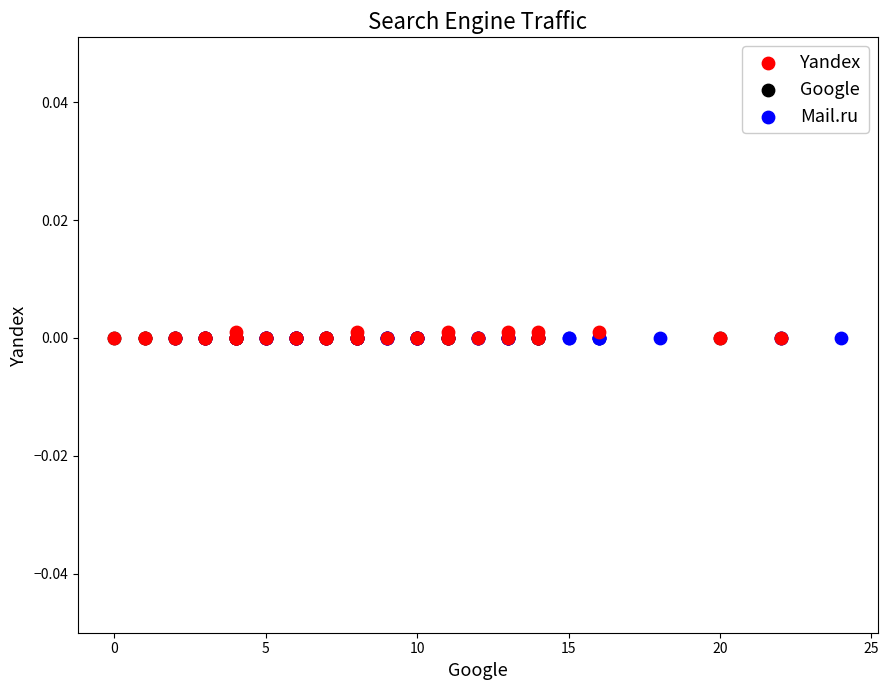

What are all the series names shown in the legend?

Yandex, Google, Mail.ru